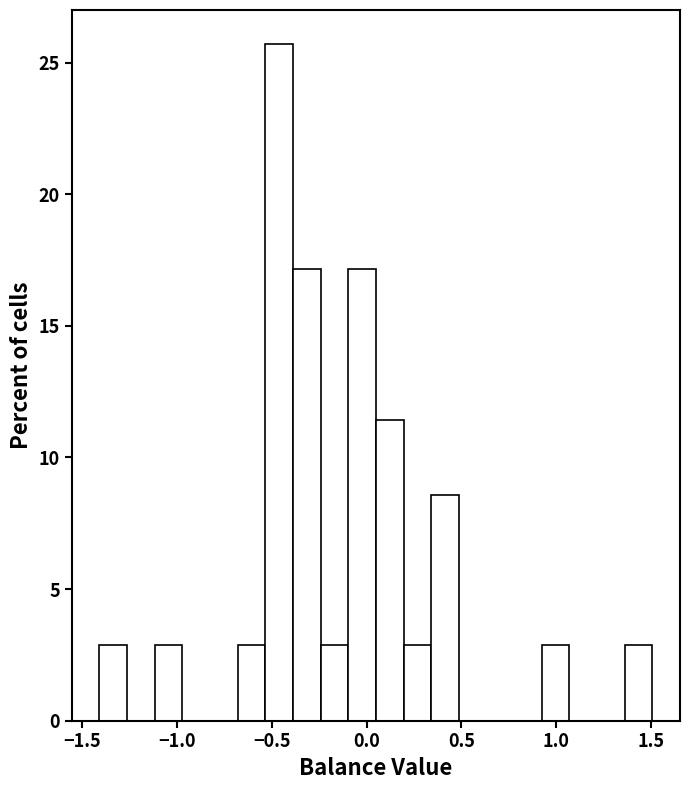

Read against the x-axis, roughly where is the centre of the tallest bar?

-0.45